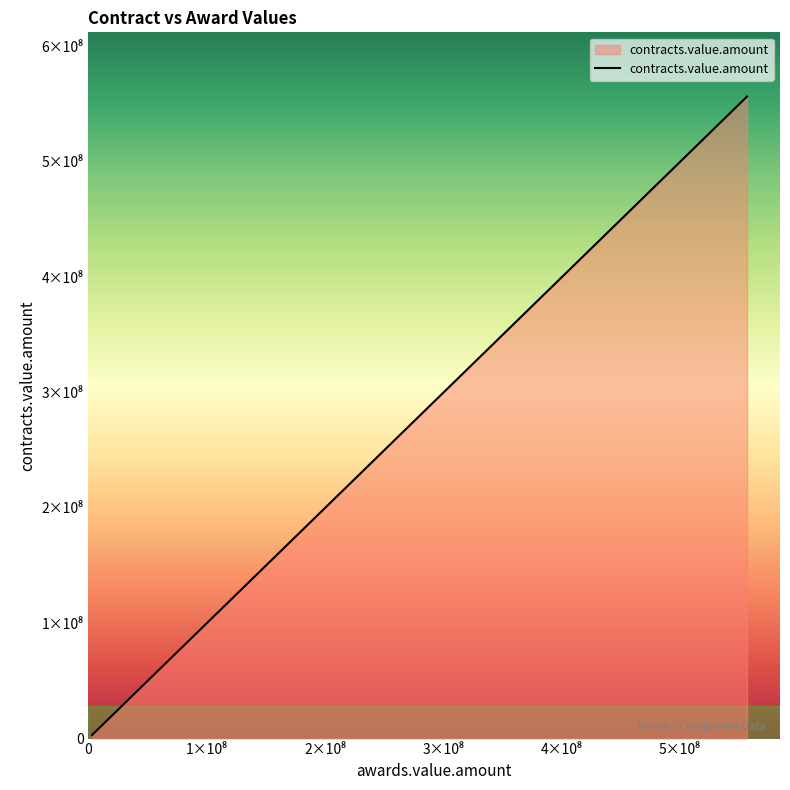

Does the chart display data point markers on the line(s)?

No